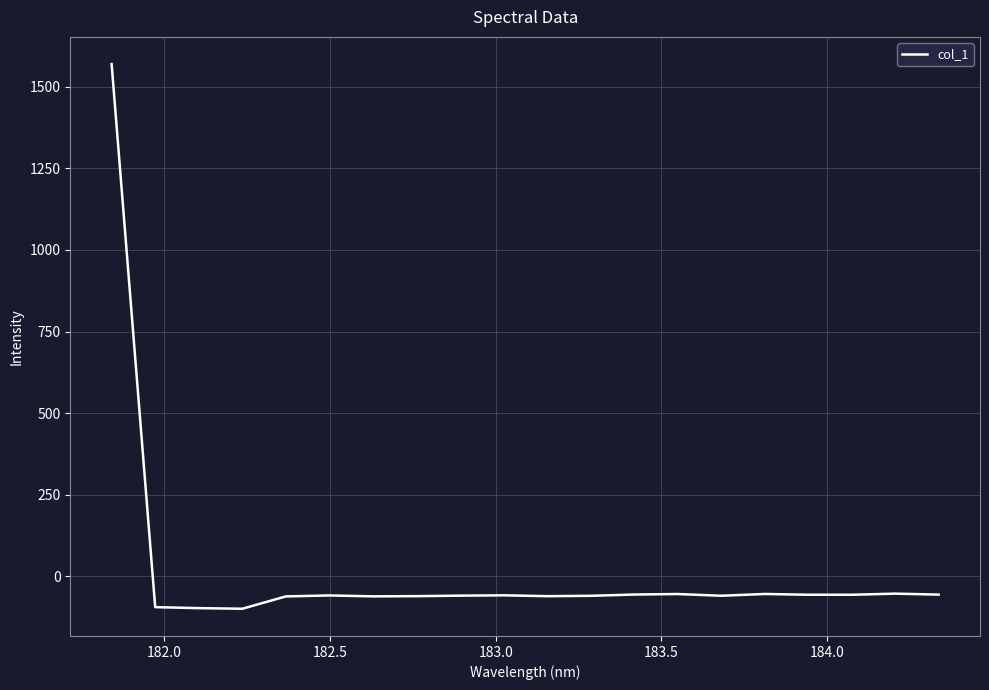

What is the minimum value shown in the chart?

-98.7